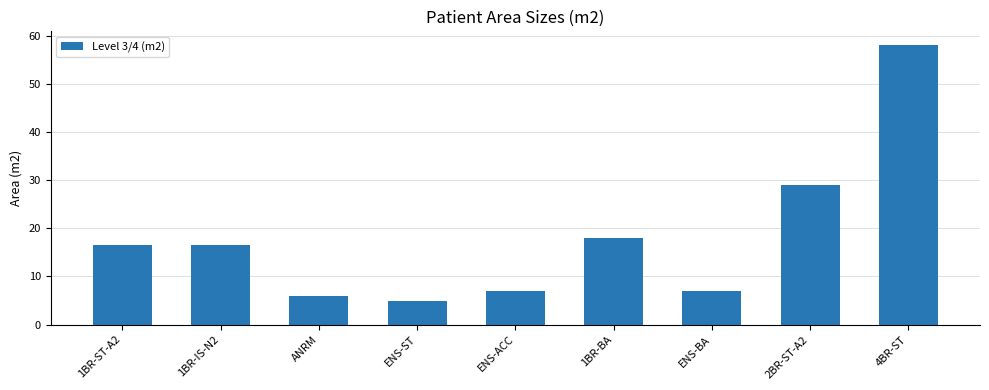

Reading left to right, list all the values displayed in this chart.

1BR-ST-A2=16.5	1BR-IS-N2=16.5	ANRM=6.0	ENS-ST=5.0	ENS-ACC=7.0	1BR-BA=18.0	ENS-BA=7.0	2BR-ST-A2=29.0	4BR-ST=58.0